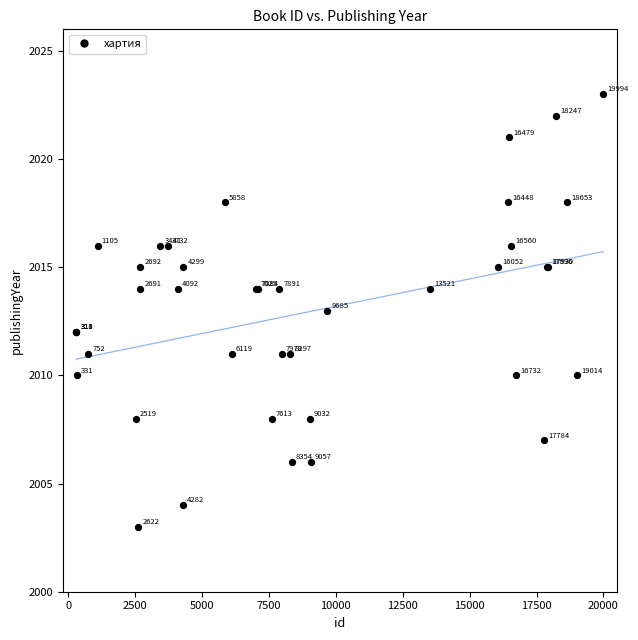

What Y value in the scatter plot is closest to 2013?

2013